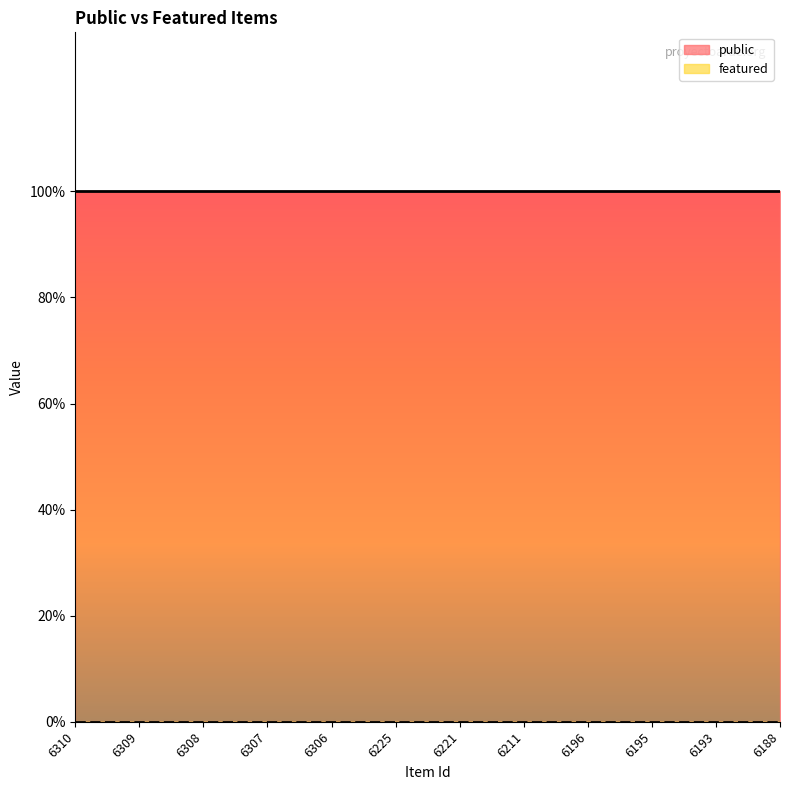

Rank the series at 6307 from highest to lowest value.

public, featured